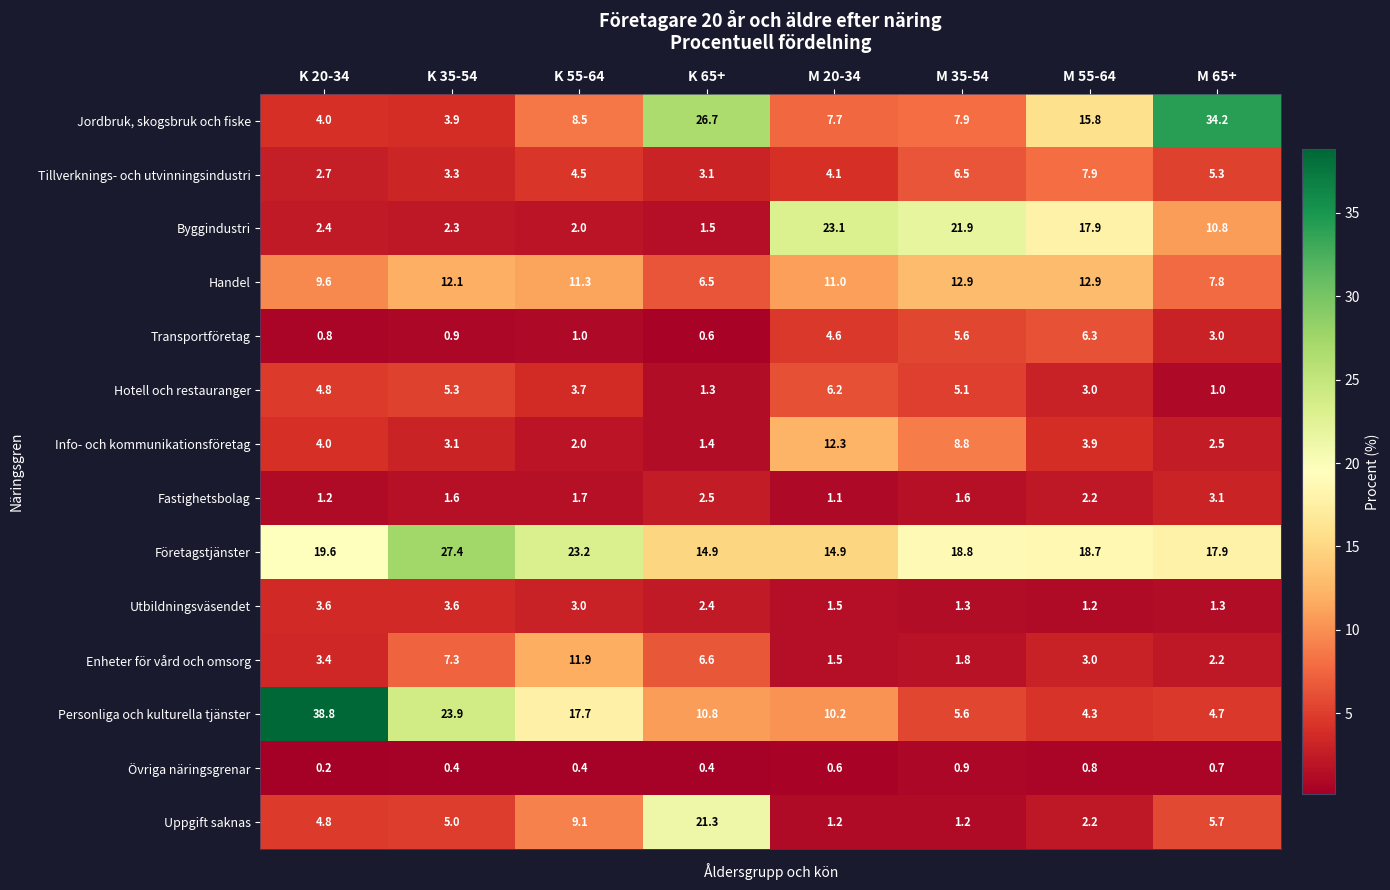

What is the sum of the Tillverknings- och utvinningsindustri values at K 35-54 and M 20-34?

7.4